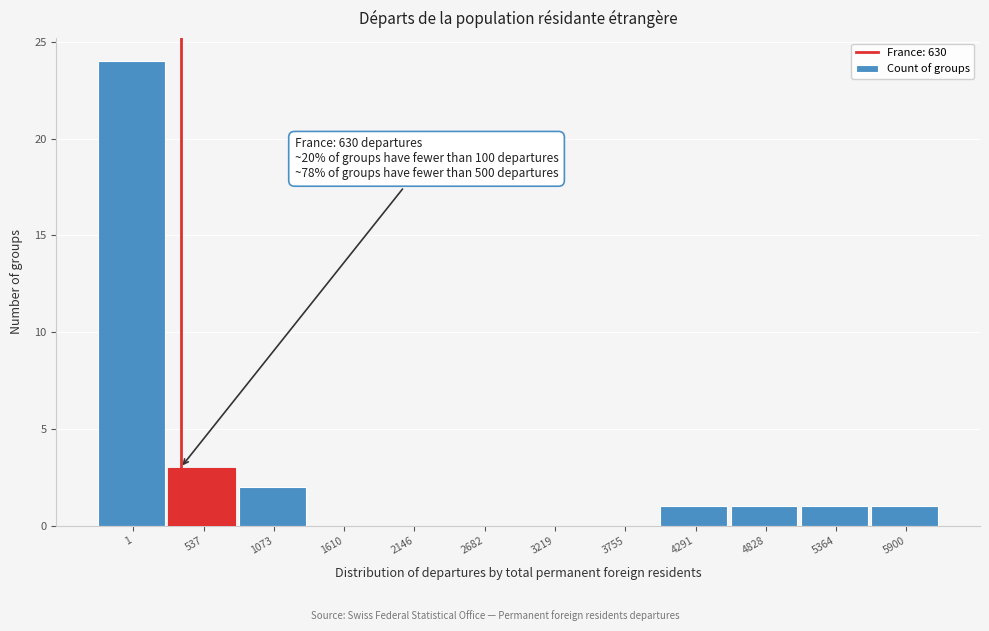

Reading left to right, list all the values displayed in this chart.

1=24	537=3	1073=2	1610=0	2146=0	2682=0	3219=0	3755=0	4291=1	4828=1	5364=1	5900=1